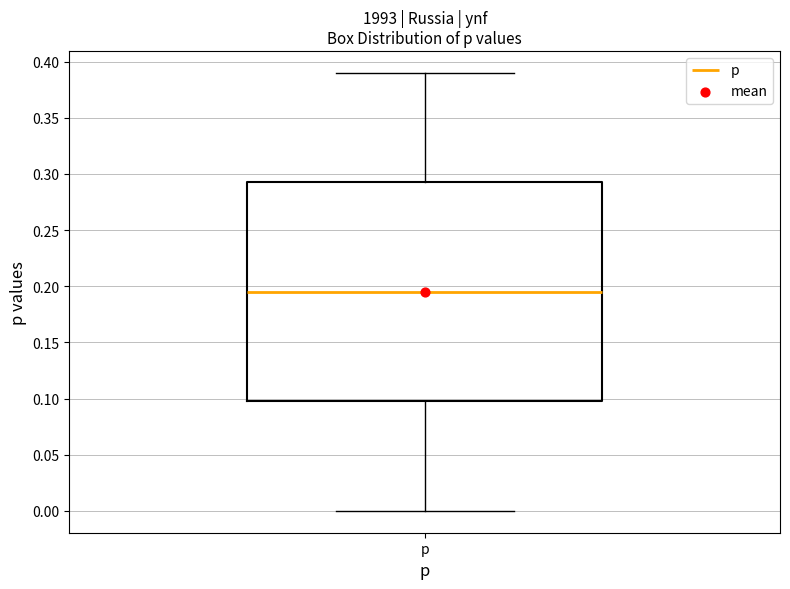

Transcribe this box plot: give where the median line is, the range the box spans, and where the two whiskers end, as read against the y-axis. The values are not printed on the chart, so give them approximately, as read against the axis.

median 0.195, box 0.100 to 0.295, whiskers 0.000 to 0.390